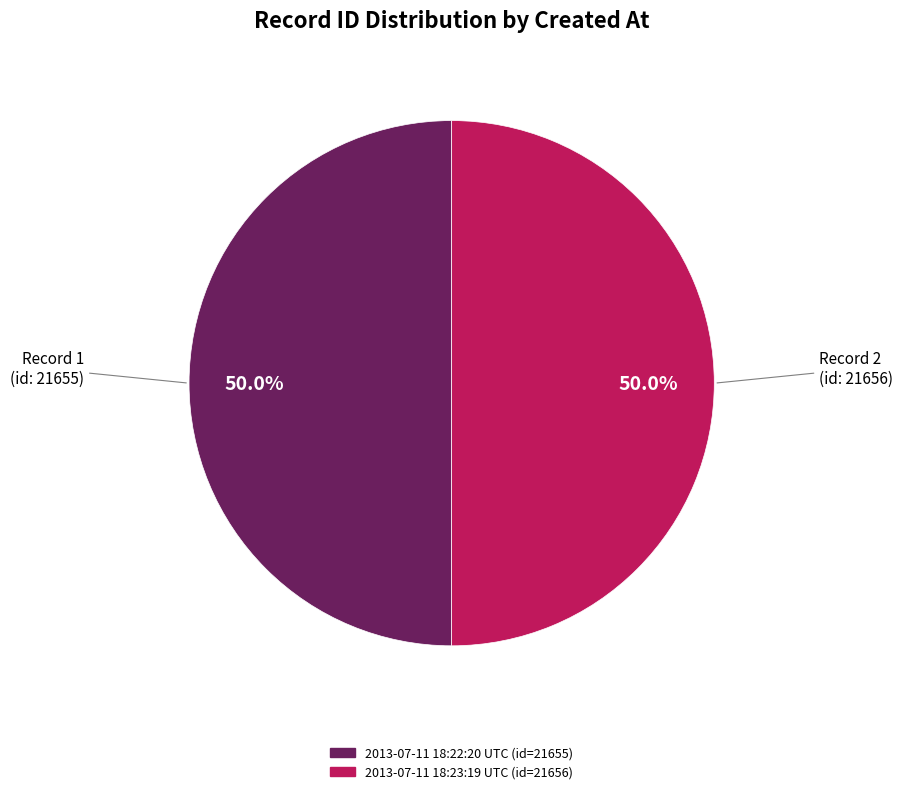

Approximately how many times larger is the value at 2013-07-11 18:22:20 UTC compared to 2013-07-11 18:23:19 UTC?

1.0